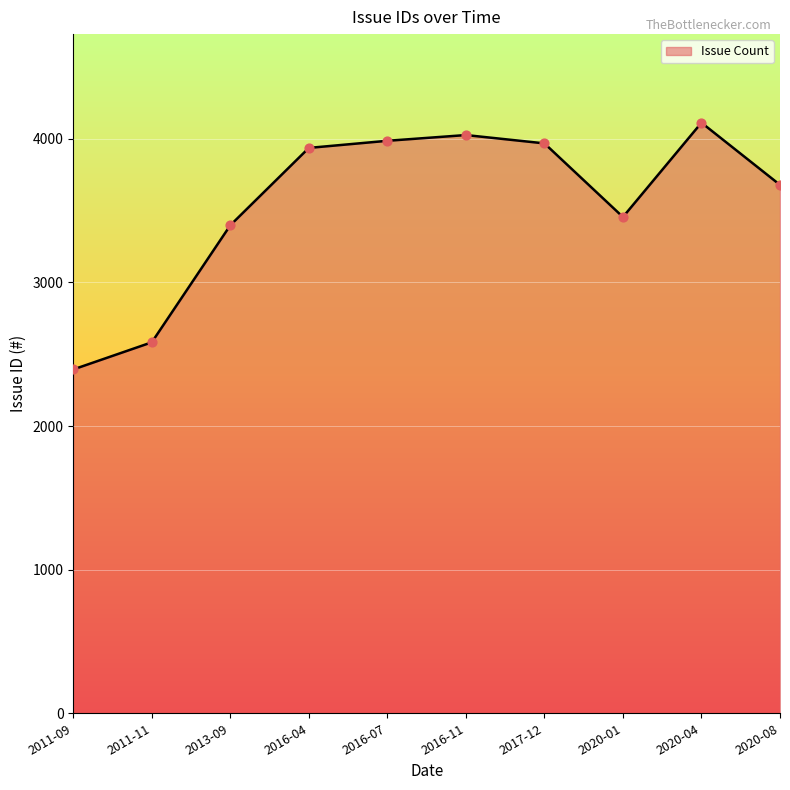

Approximately how many times larger is the value at 2013-09 compared to 2017-12?

0.9